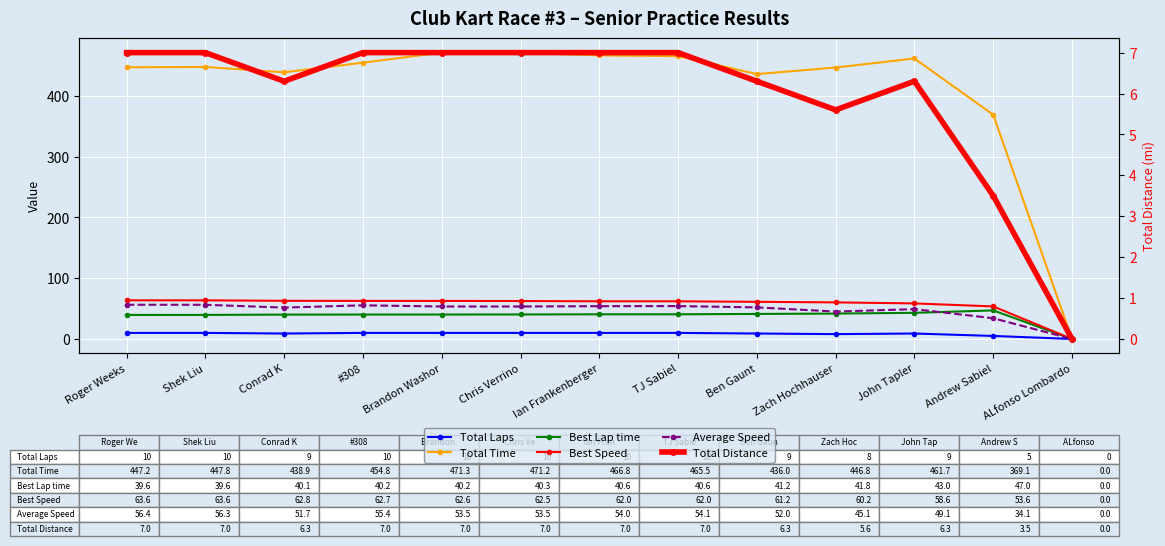

What is the difference between the second highest and second lowest values in the Average Speed series?

22.1